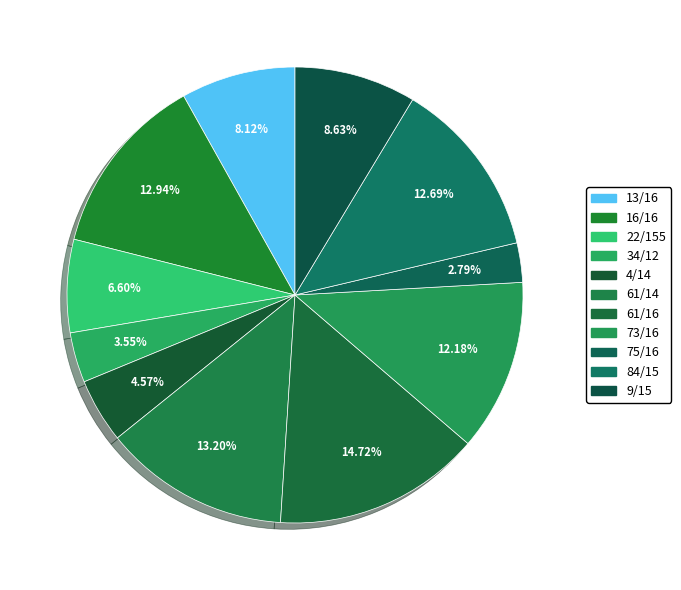

Which slice is the smallest?

75/16